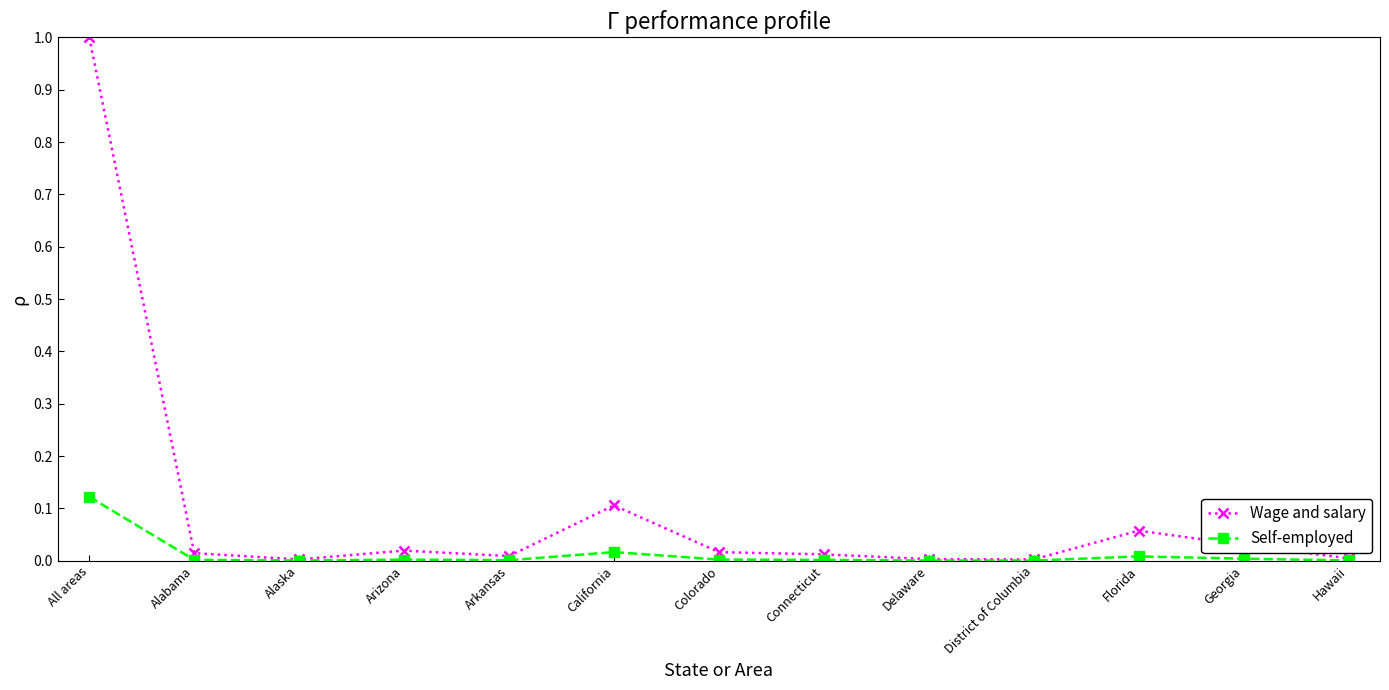

True or false: Wage and salary has a value of 0.1 at California.

True